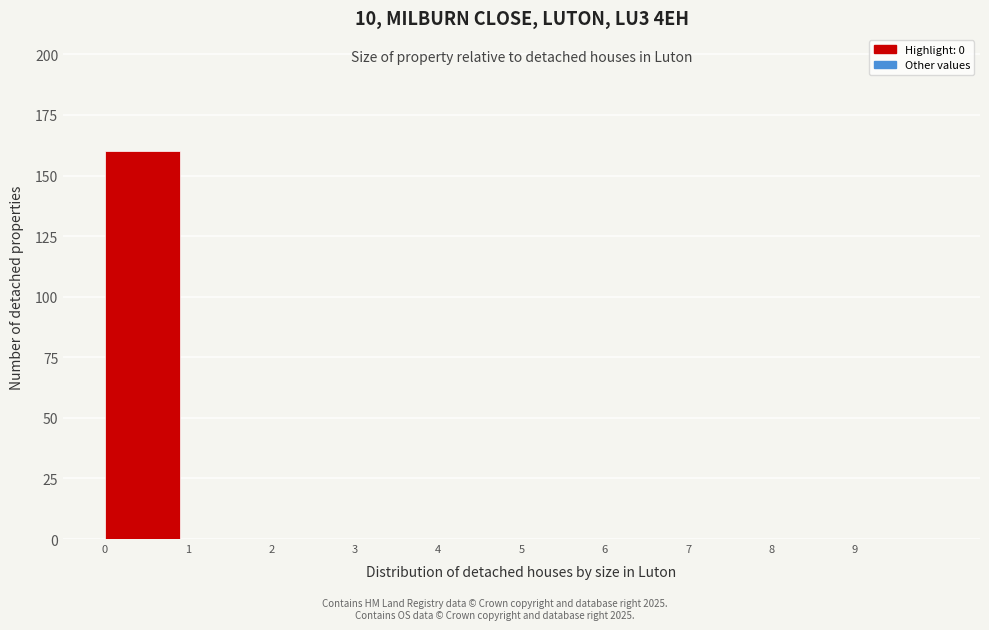

Reading left to right, transcribe this chart: for each bar, give the range it covers on the x-axis and its height. The values are not printed on the chart, so give them approximately, as read against the axis.

0 to 1: 160
1 to 2: 0
2 to 3: 0
3 to 4: 0
4 to 5: 0
5 to 6: 0
6 to 7: 0
7 to 8: 0
8 to 9: 0
9 to 10: 0